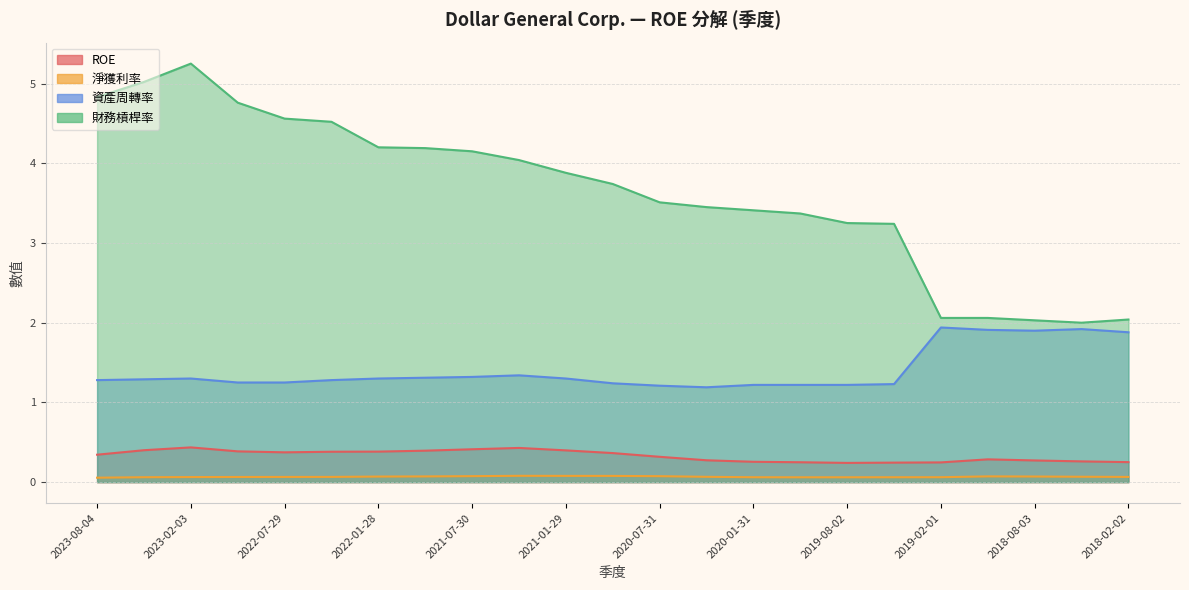

Reading right to left, what are all the values shown in this chart?

ROE: 2018-02-02=0.3	2018-05-04=0.3	2018-08-03=0.3	2018-11-02=0.3	2019-02-01=0.2	2019-05-03=0.2	2019-08-02=0.2	2019-11-01=0.2	2020-01-31=0.3	2020-05-01=0.3	2020-07-31=0.3	2020-10-30=0.4	2021-01-29=0.4	2021-04-30=0.4	2021-07-30=0.4	2021-10-29=0.4	2022-01-28=0.4	2022-04-29=0.4	2022-07-29=0.4	2022-10-28=0.4	2023-02-03=0.4	2023-05-05=0.4	2023-08-04=0.3
淨獲利率: 2018-02-02=0.1	2018-05-04=0.1	2018-08-03=0.1	2018-11-02=0.1	2019-02-01=0.1	2019-05-03=0.1	2019-08-02=0.1	2019-11-01=0.1	2020-01-31=0.1	2020-05-01=0.1	2020-07-31=0.1	2020-10-30=0.1	2021-01-29=0.1	2021-04-30=0.1	2021-07-30=0.1	2021-10-29=0.1	2022-01-28=0.1	2022-04-29=0.1	2022-07-29=0.1	2022-10-28=0.1	2023-02-03=0.1	2023-05-05=0.1	2023-08-04=0.1
資產周轉率: 2018-02-02=1.9	2018-05-04=1.9	2018-08-03=1.9	2018-11-02=1.9	2019-02-01=1.9	2019-05-03=1.2	2019-08-02=1.2	2019-11-01=1.2	2020-01-31=1.2	2020-05-01=1.2	2020-07-31=1.2	2020-10-30=1.2	2021-01-29=1.3	2021-04-30=1.3	2021-07-30=1.3	2021-10-29=1.3	2022-01-28=1.3	2022-04-29=1.3	2022-07-29=1.2	2022-10-28=1.2	2023-02-03=1.3	2023-05-05=1.3	2023-08-04=1.3
財務槓桿率: 2018-02-02=2.0	2018-05-04=2.0	2018-08-03=2.0	2018-11-02=2.1	2019-02-01=2.1	2019-05-03=3.2	2019-08-02=3.2	2019-11-01=3.4	2020-01-31=3.4	2020-05-01=3.5	2020-07-31=3.5	2020-10-30=3.7	2021-01-29=3.9	2021-04-30=4.0	2021-07-30=4.2	2021-10-29=4.2	2022-01-28=4.2	2022-04-29=4.5	2022-07-29=4.6	2022-10-28=4.8	2023-02-03=5.2	2023-05-05=5.0	2023-08-04=4.8